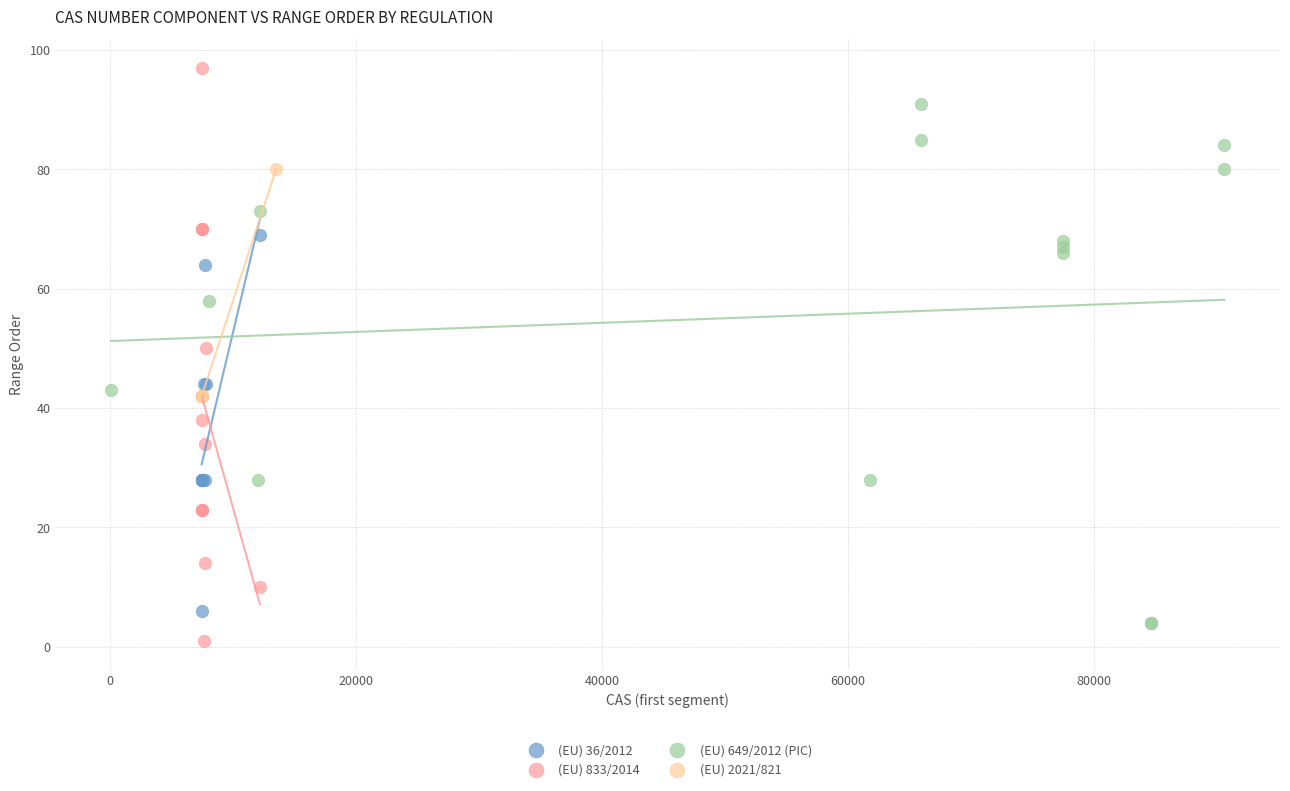

Which series has the widest spread of Y values?

(EU) 833/2014